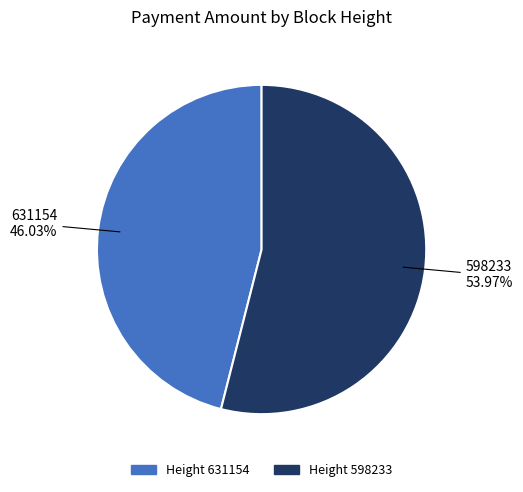

Does any single category account for the majority?

Yes